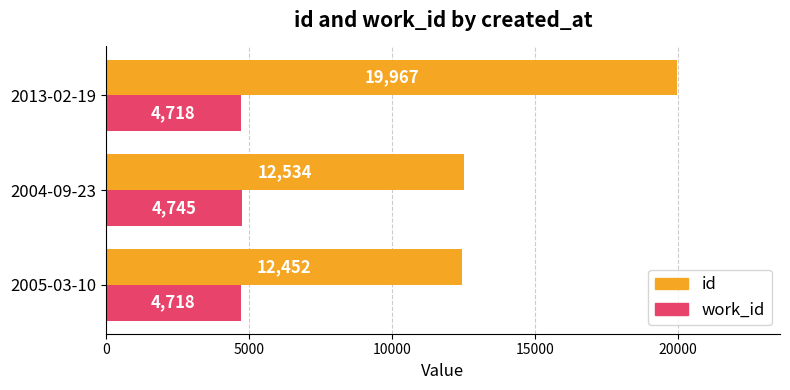

What is the sum of the id values at 2013-02-19 and 2004-09-23?

32501